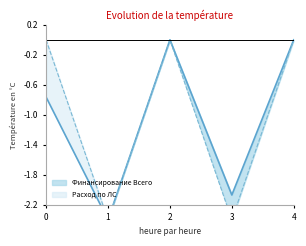

Which series has the largest range (max minus min)?

Финансирование Всего